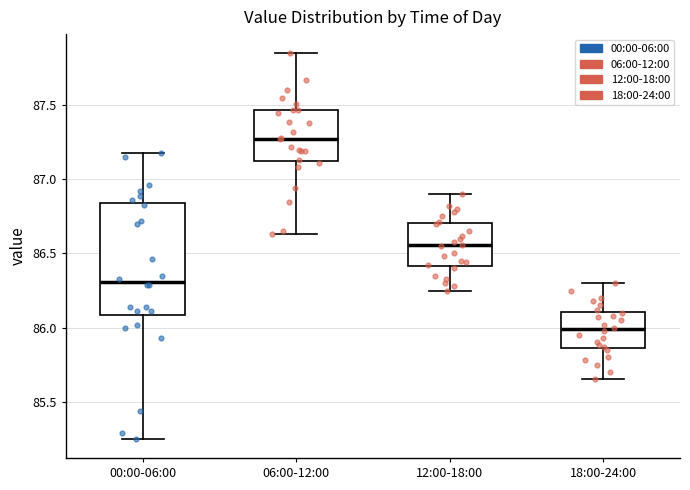

Which box is the tallest, from its lower edge to its upper edge?

00:00-06:00